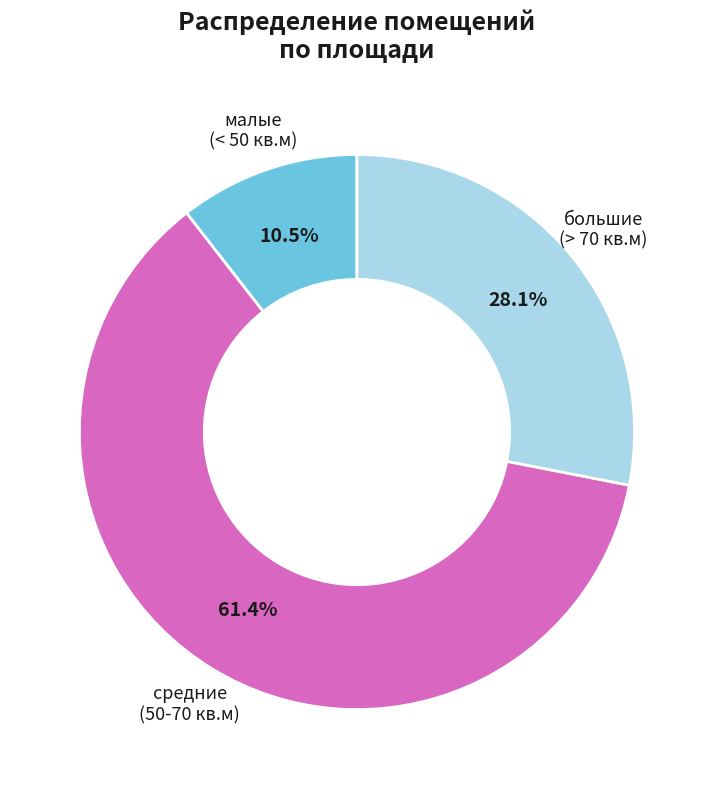

Which slice represents more than half of the pie?

средние (50-70 кв.м)